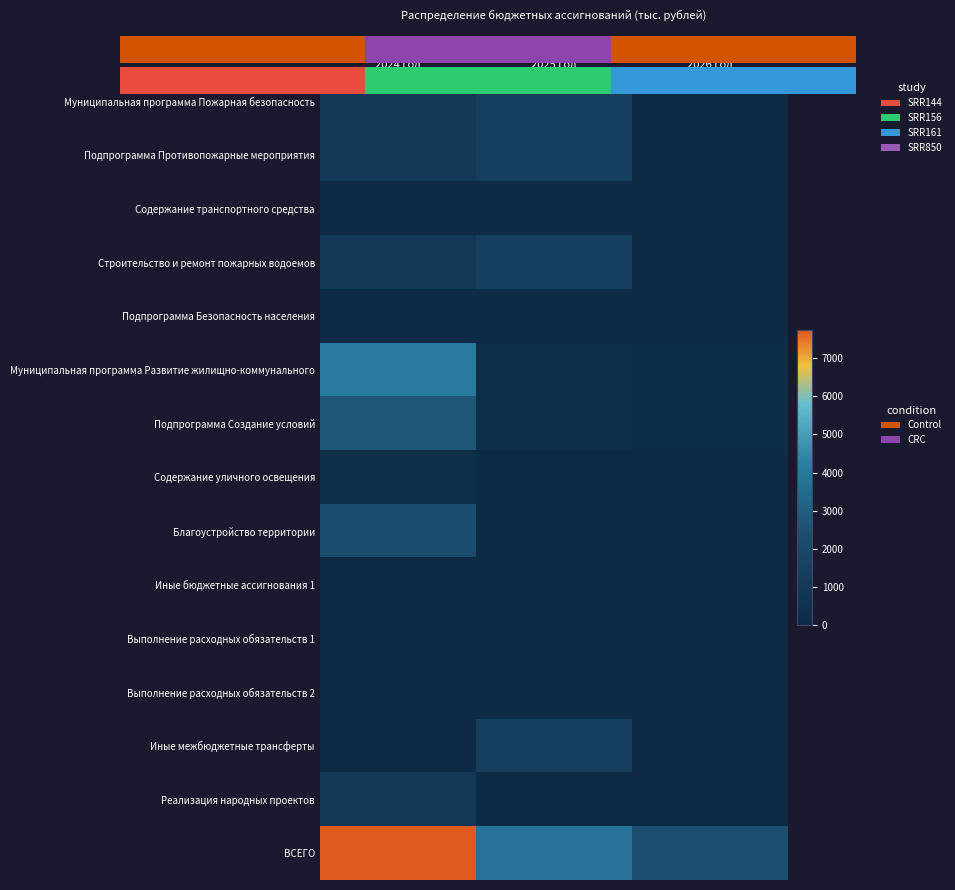

Reading right to left, list all the values displayed in this chart.

Муниципальная программа Пожарная безопасность: 2026 год=15.4	2025 год=1428.0	2024 год=966.0
Подпрограмма Противопожарные мероприятия: 2026 год=3.5	2025 год=1416.0	2024 год=954.0
Содержание транспортного средства: 2026 год=3.5	2025 год=3.5	2024 год=62.6
Строительство и ремонт пожарных водоемов: 2026 год=0.0	2025 год=1412.5	2024 год=891.4
Подпрограмма Безопасность населения: 2026 год=12.0	2025 год=12.0	2024 год=12.0
Муниципальная программа Развитие жилищно-коммунального: 2026 год=174.5	2025 год=190.1	2024 год=4098.2
Подпрограмма Создание условий: 2026 год=174.5	2025 год=190.1	2024 год=2694.8
Содержание уличного освещения: 2026 год=55.0	2025 год=55.0	2024 год=249.5
Благоустройство территории: 2026 год=0.0	2025 год=0.0	2024 год=2294.3
Иные бюджетные ассигнования 1: 2026 год=3.5	2025 год=3.5	2024 год=3.5
Выполнение расходных обязательств 1: 2026 год=3.5	2025 год=3.5	2024 год=62.6
Выполнение расходных обязательств 2: 2026 год=12.0	2025 год=12.0	2024 год=12.0
Иные межбюджетные трансферты: 2026 год=0.0	2025 год=1412.5	2024 год=0.0
Реализация народных проектов: 2026 год=0.0	2025 год=0.0	2024 год=891.4
ВСЕГО: 2026 год=2398.0	2025 год=3798.1	2024 год=7748.8